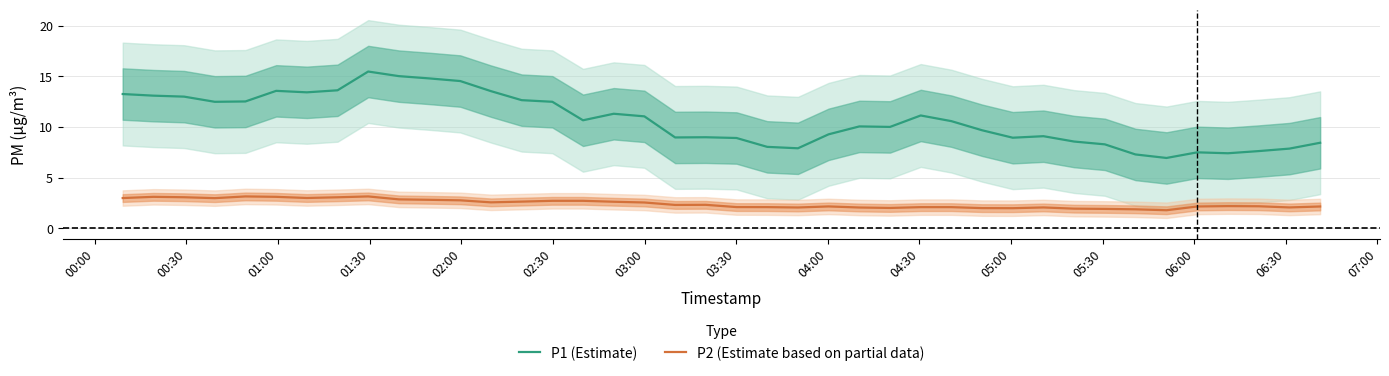

What is the lowest value of the P2 (Estimate based on partial data) series?

1.8